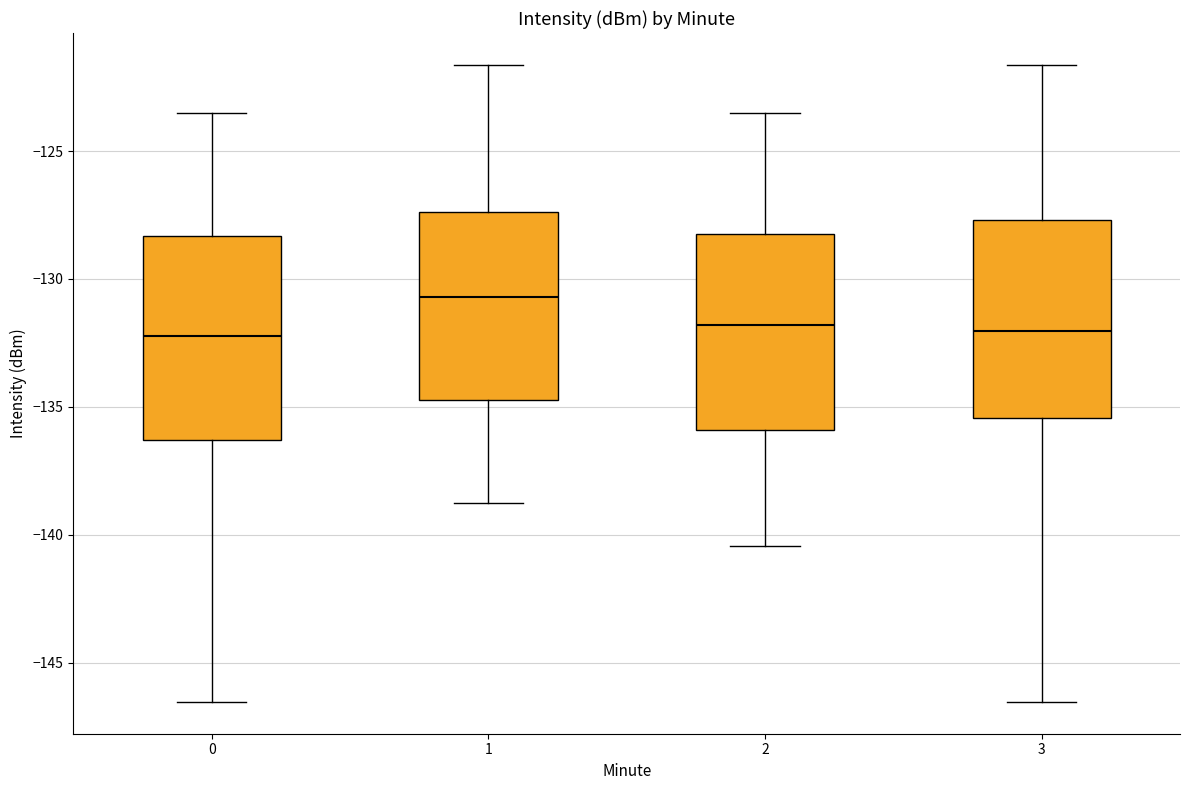

Where is the upper edge of the box at x = 0 on the y-axis? The values are not printed on the chart, so give them approximately, as read against the axis.

-128.5